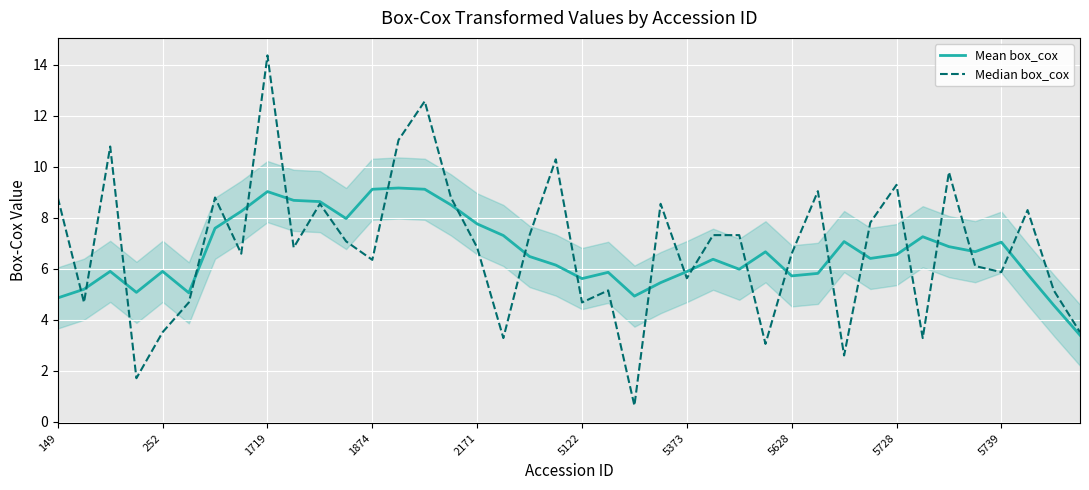

What is the highest value of the Mean box_cox series?

9.2